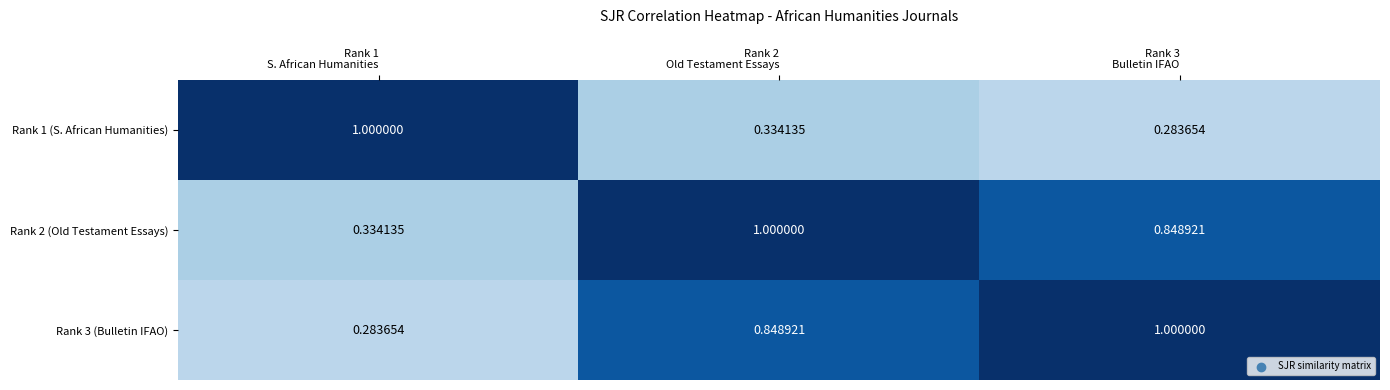

Reading left to right, list all the values displayed in this chart.

Rank 1 (S. African Humanities): Rank 1
S. African Humanities=1.0	Rank 2
Old Testament Essays=0.3	Rank 3
Bulletin IFAO=0.3
Rank 2 (Old Testament Essays): Rank 1
S. African Humanities=0.3	Rank 2
Old Testament Essays=1.0	Rank 3
Bulletin IFAO=0.8
Rank 3 (Bulletin IFAO): Rank 1
S. African Humanities=0.3	Rank 2
Old Testament Essays=0.8	Rank 3
Bulletin IFAO=1.0